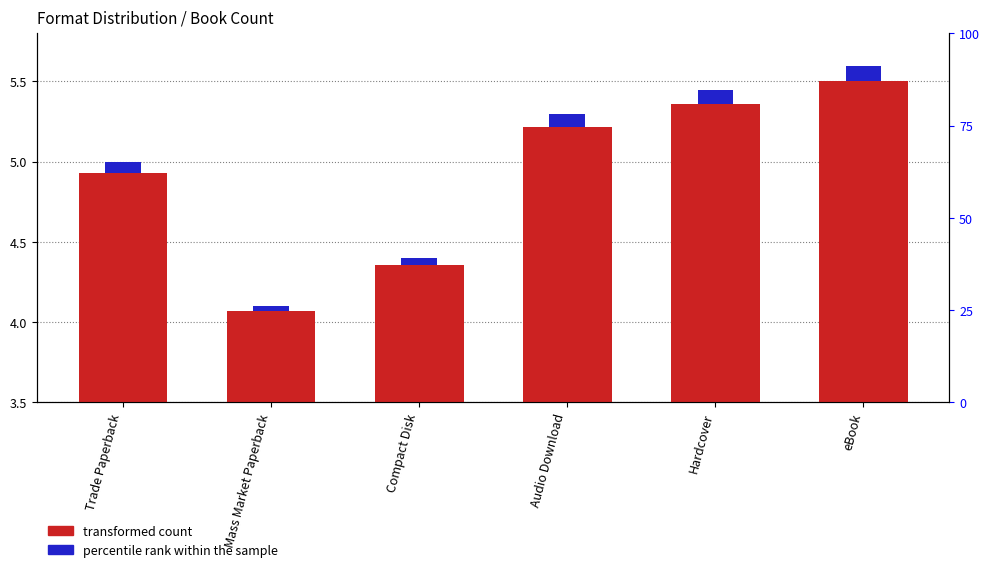

At which label does percentile rank within the sample reach its minimum?

Mass Market Paperback